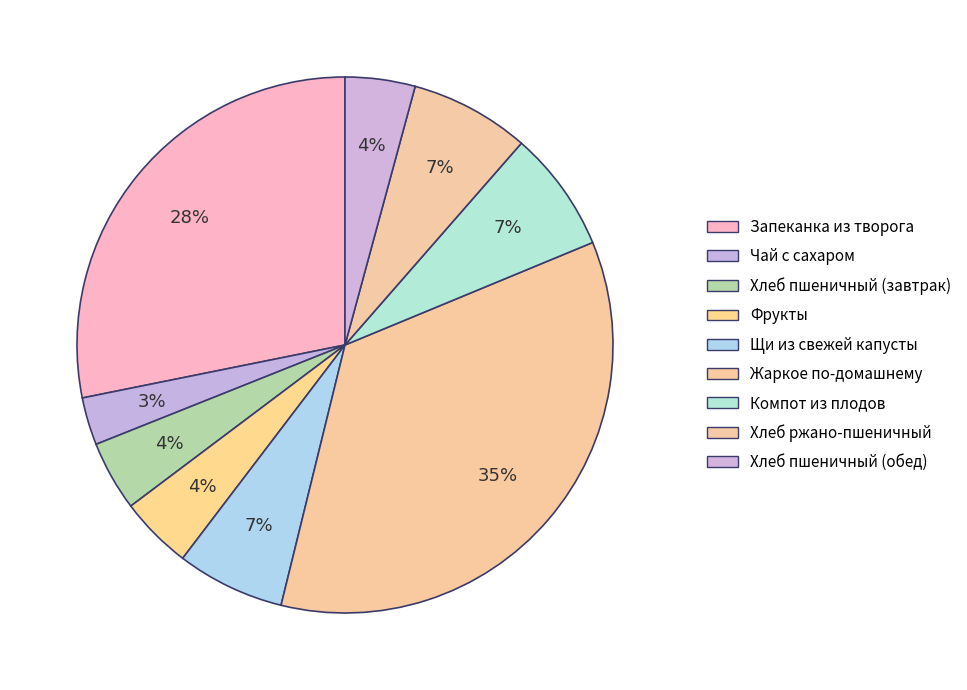

How many slices are in this pie chart?

9